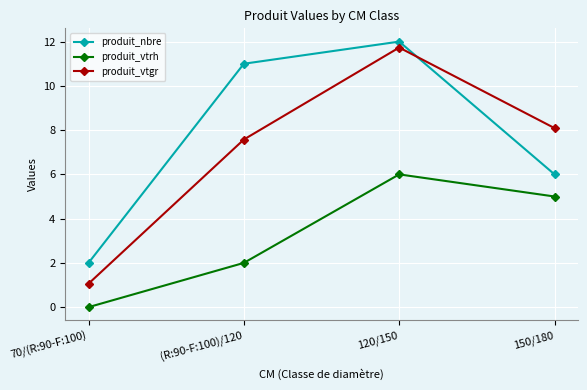

List the series in order of their peak value, lowest first.

produit_vtrh, produit_vtgr, produit_nbre